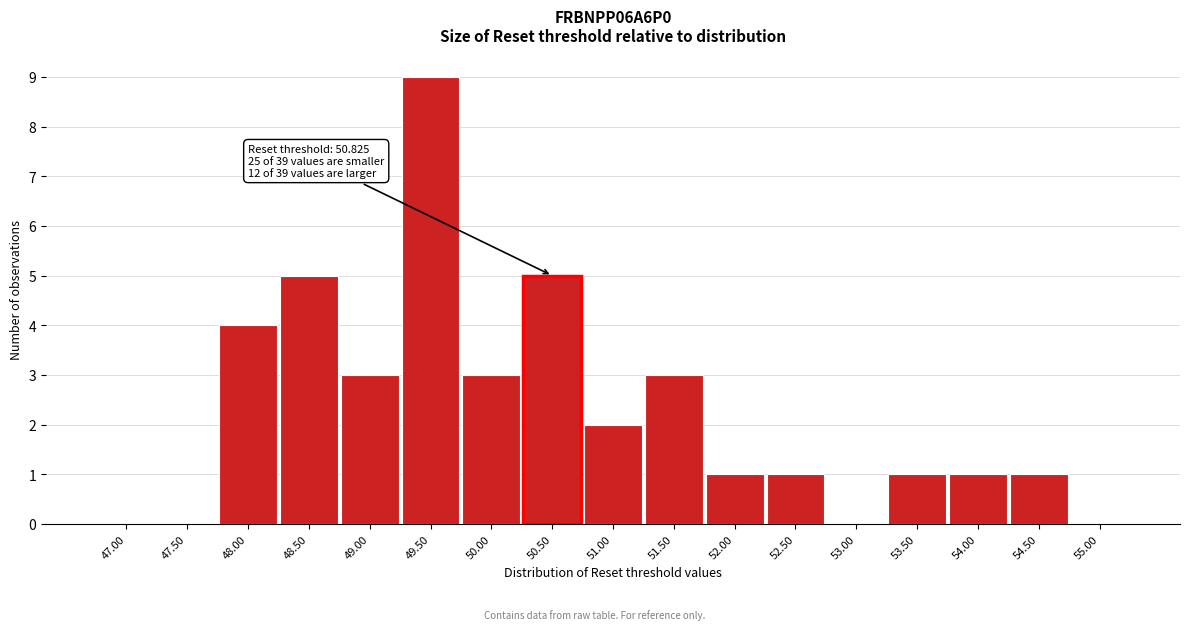

Reading left to right, transcribe all the data shown in this chart.

47.00=0	47.50=0	48.00=4	48.50=5	49.00=3	49.50=9	50.00=3	50.50=5	51.00=2	51.50=3	52.00=1	52.50=1	53.00=0	53.50=1	54.00=1	54.50=1	55.00=0